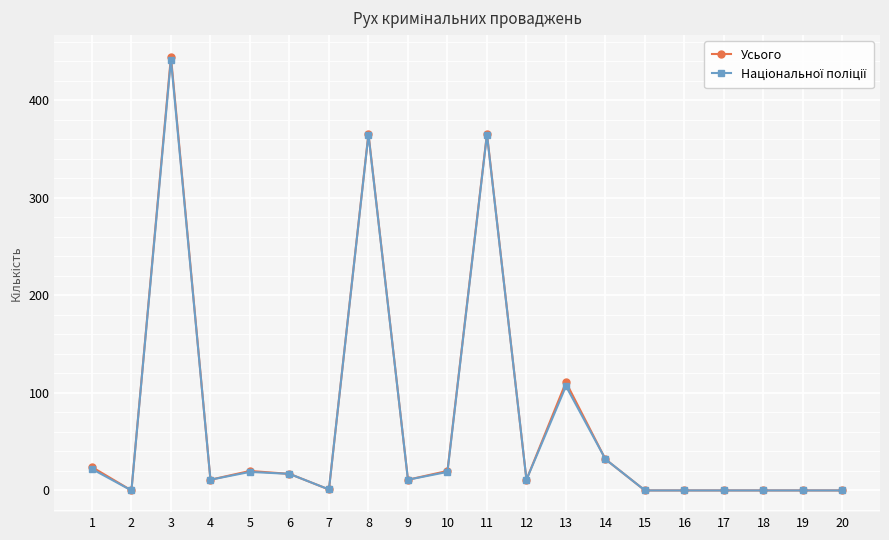

Does the chart display data point markers on the line(s)?

Yes